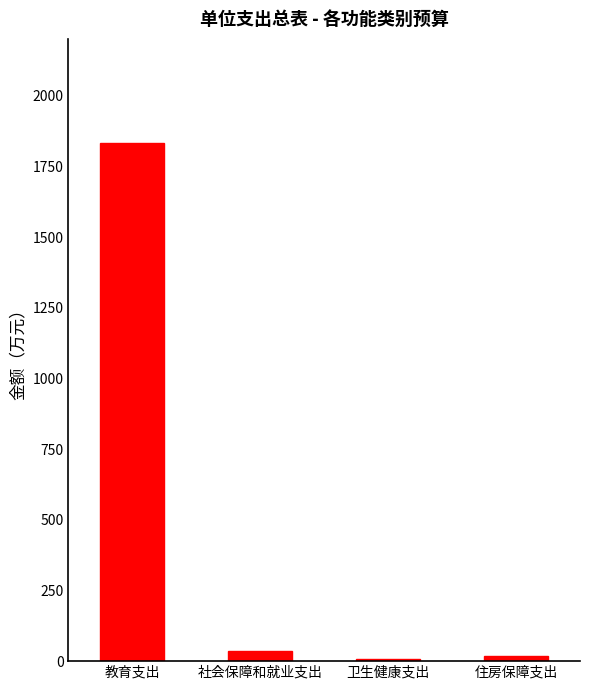

How many bars are there in total?

4